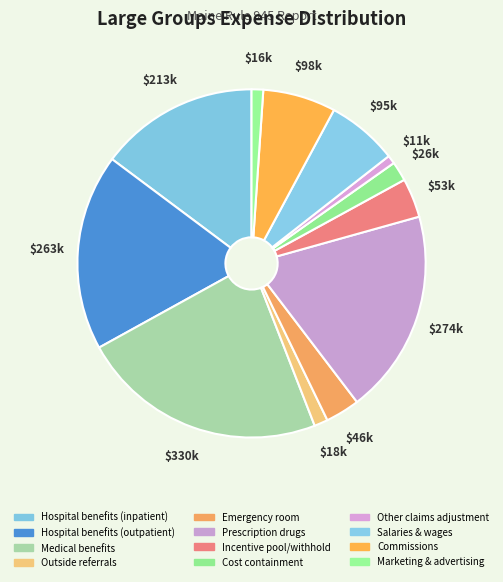

Which slice is the smallest?

Other claims adjustment